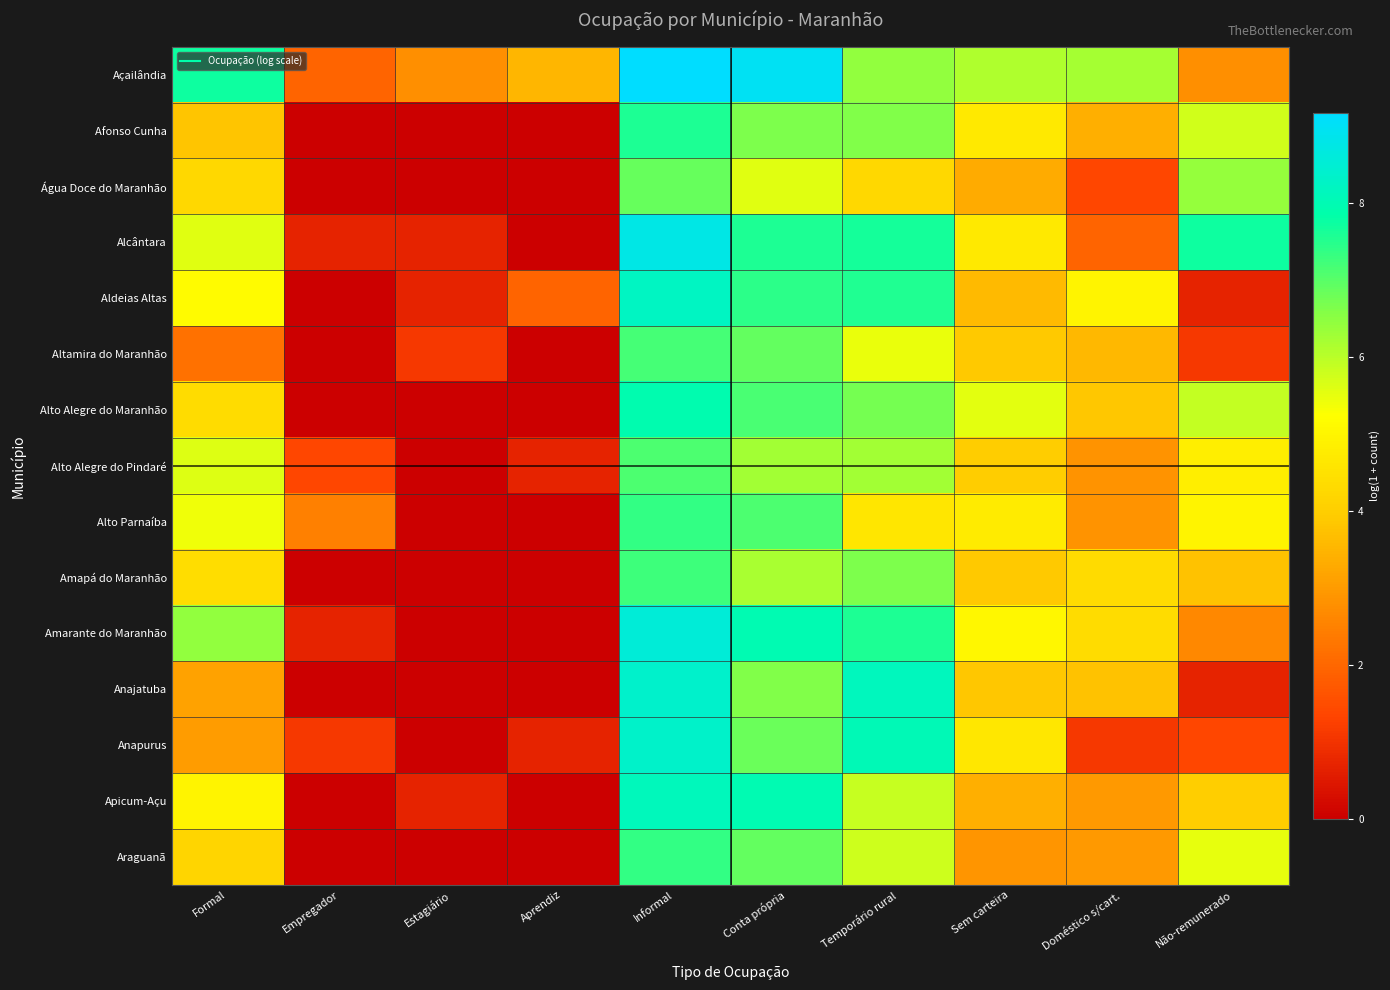

Which label corresponds to the largest value in the chart?

Informal